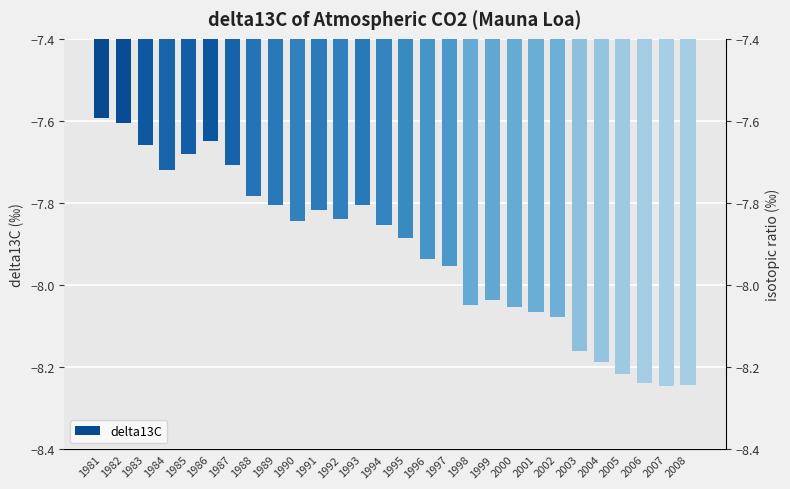

Reading right to left, transcribe all the data shown in this chart.

-8.2	-8.2	-8.2	-8.2	-8.2	-8.2	-8.1	-8.1	-8.1	-8.0	-8.0	-8.0	-7.9	-7.9	-7.9	-7.8	-7.8	-7.8	-7.8	-7.8	-7.8	-7.7	-7.6	-7.7	-7.7	-7.7	-7.6	-7.6